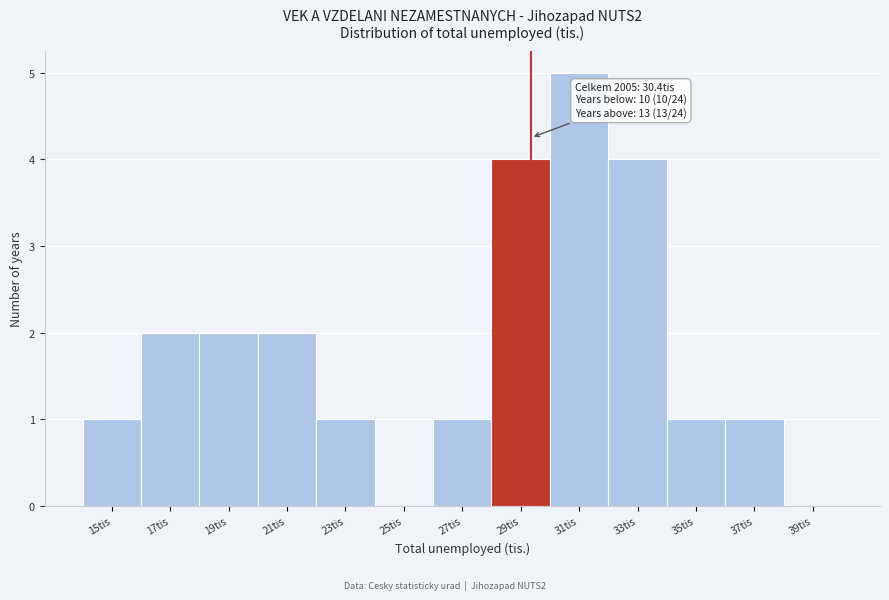

Reading left to right, transcribe all the data shown in this chart.

15tis=1	17tis=2	19tis=2	21tis=2	23tis=1	25tis=0	27tis=1	29tis=4	31tis=5	33tis=4	35tis=1	37tis=1	39tis=0